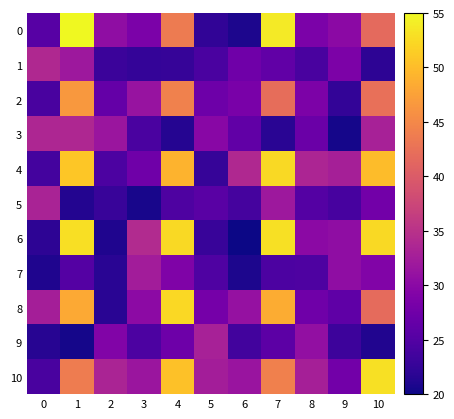

Between 8 and 9, which series saw the biggest shift?

9